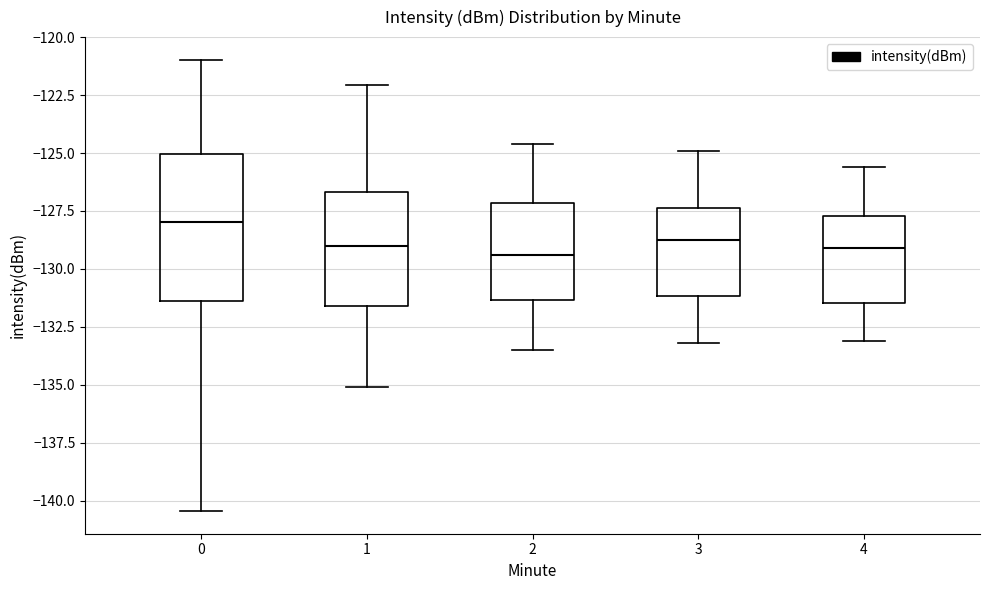

Reading left to right, transcribe this box plot: for each box, give where its median line is, the range the box spans, and where its two whiskers end, as read against the y-axis. The values are not printed on the chart, so give them approximately, as read against the axis.

0: median -128.0, box -131.5 to -125.0, whiskers -140.5 to -121.0
1: median -129.0, box -131.5 to -126.5, whiskers -135.0 to -122.0
2: median -129.5, box -131.5 to -127.0, whiskers -133.5 to -124.5
3: median -128.5, box -131.0 to -127.5, whiskers -133.0 to -125.0
4: median -129.0, box -131.5 to -127.5, whiskers -133.0 to -125.5